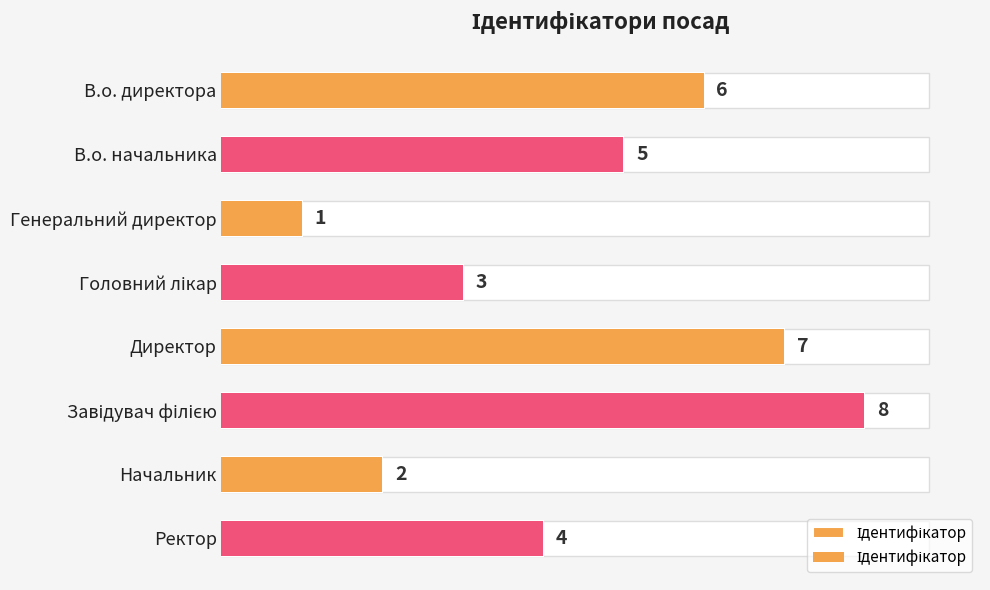

What value does the data have at Начальник?

2